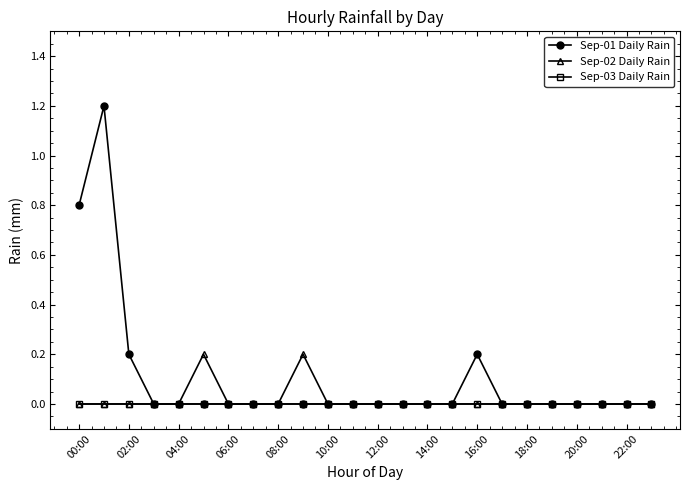

Which series has the largest range (max minus min)?

Sep-01 Daily Rain